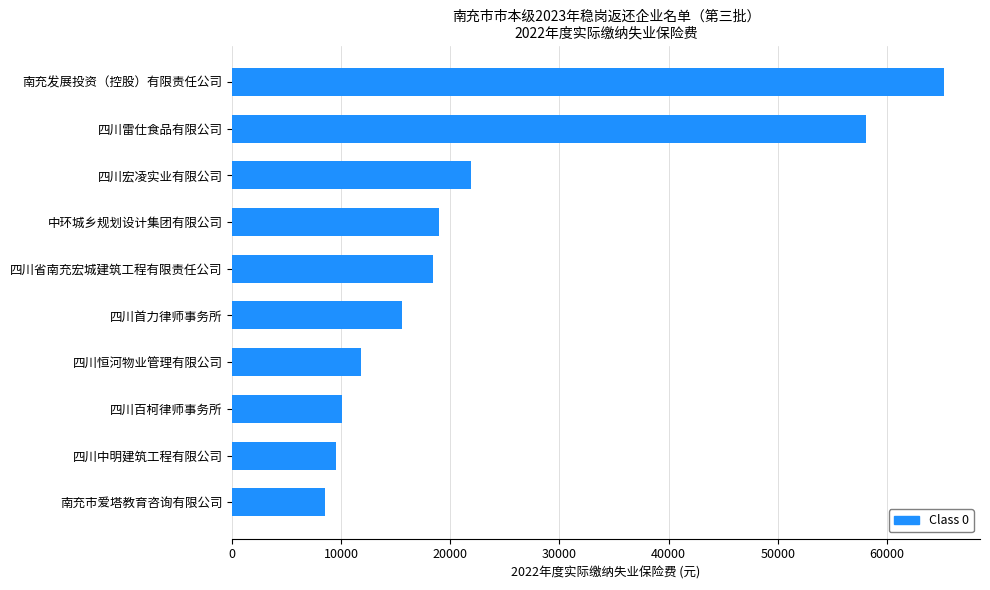

What is the greatest value displayed?

65283.2